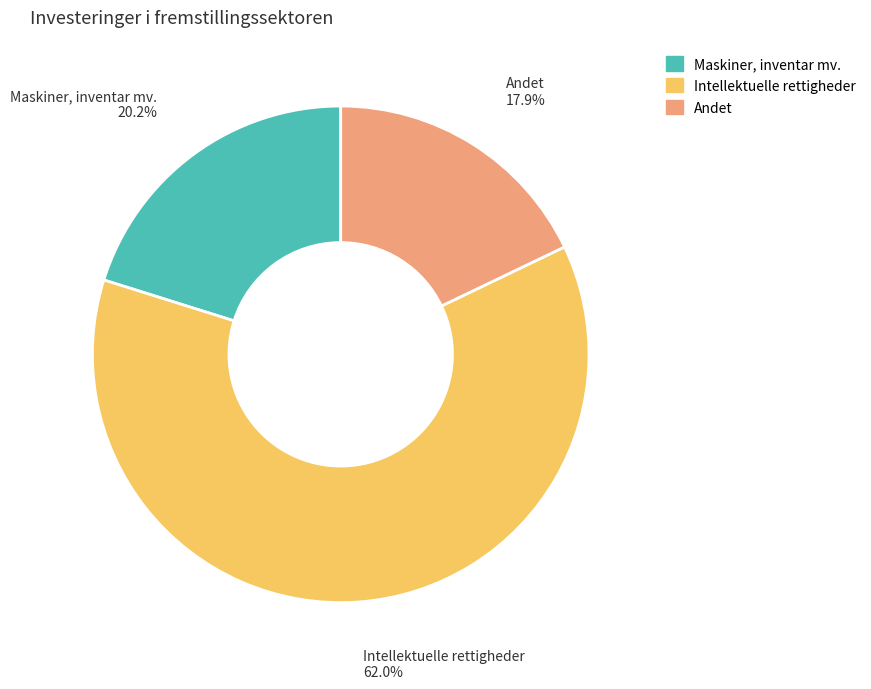

The Intellektuelle rettigheder slice represents 62% of the pie. True or false?

True